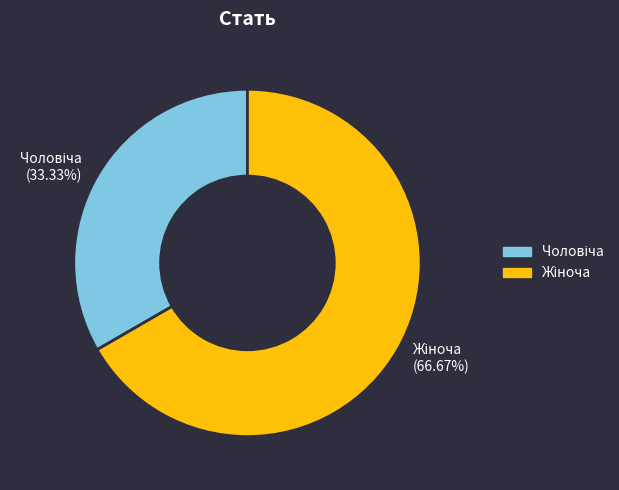

Is there a majority slice in this chart?

Yes